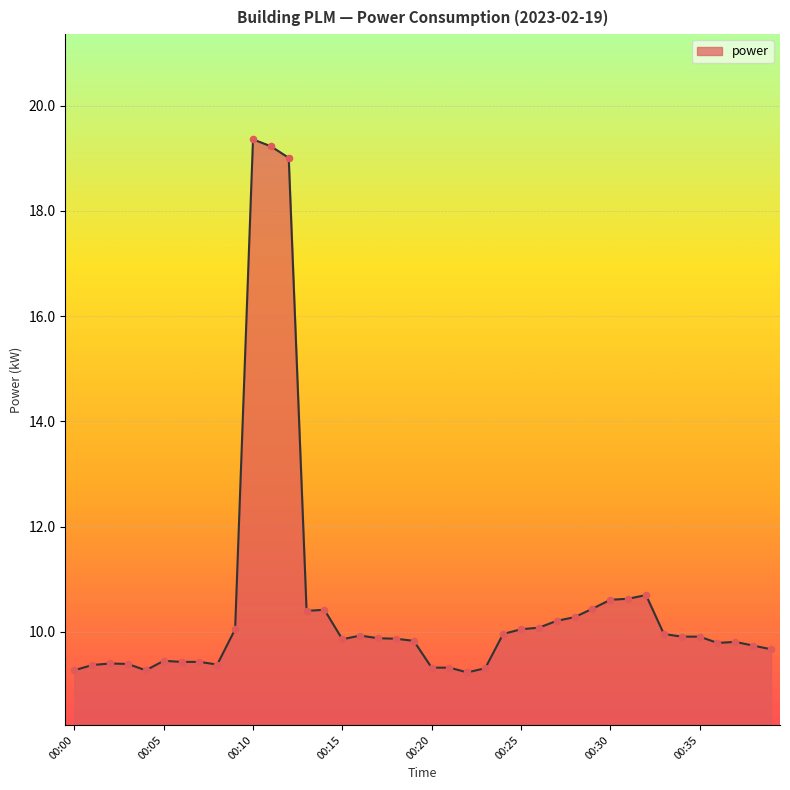

What is the smallest value displayed?

9.2